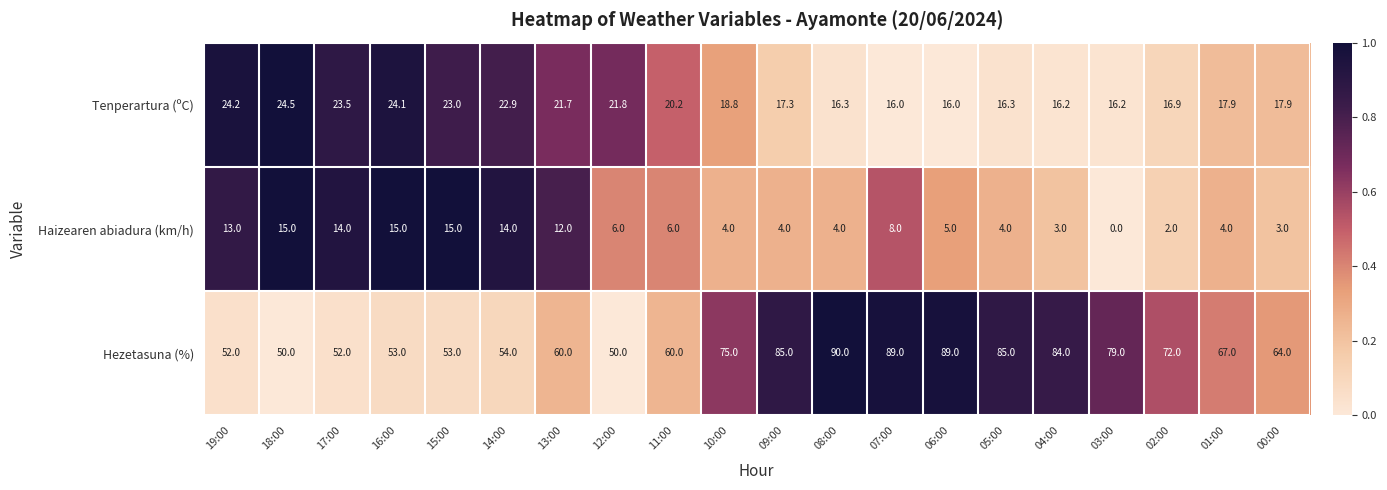

What is the difference between the maximum and minimum values in the Tenperartura (ºC) series?

8.5